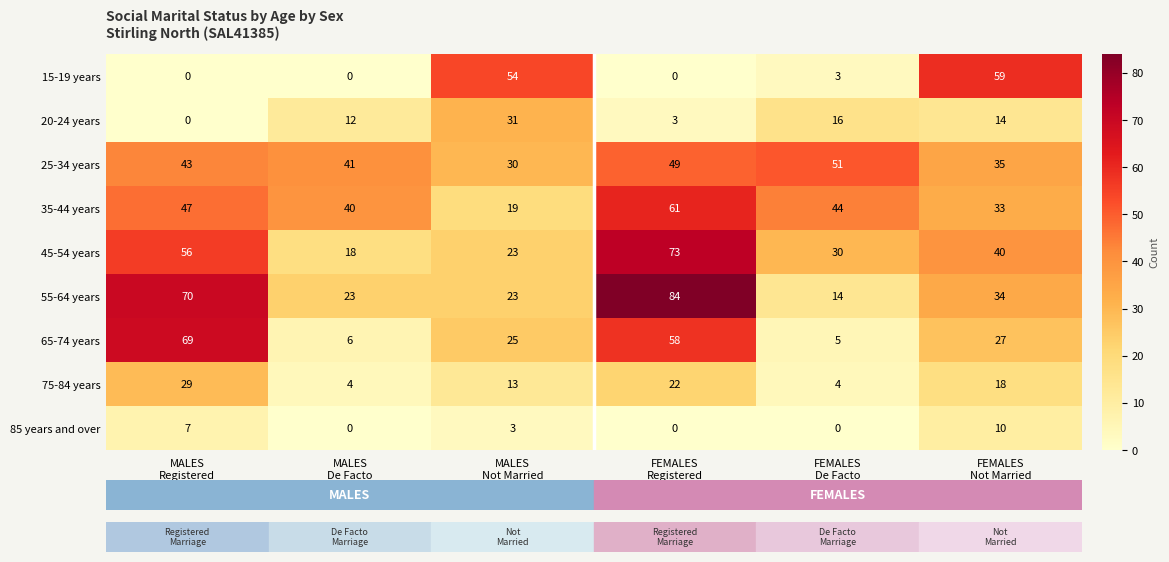

Which series has the largest total across all categories?

25-34 years